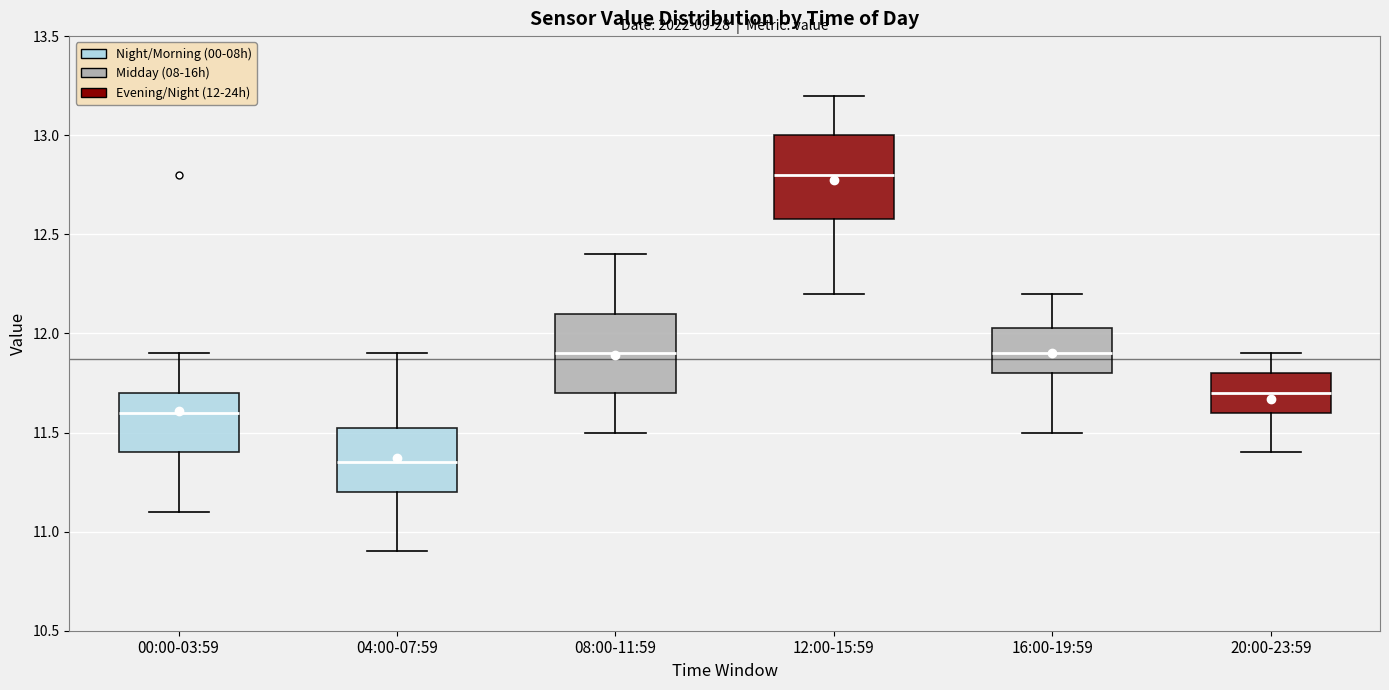

Where does the upper whisker of the box for 12:00-15:59 end on the y-axis? The values are not printed on the chart, so give them approximately, as read against the axis.

13.20